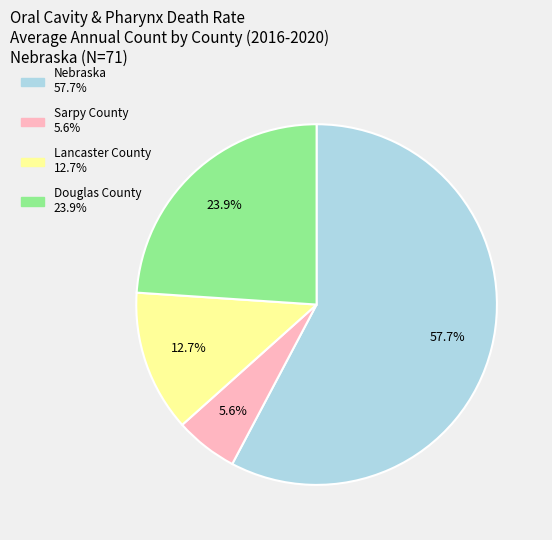

How many segments does this pie chart have?

4